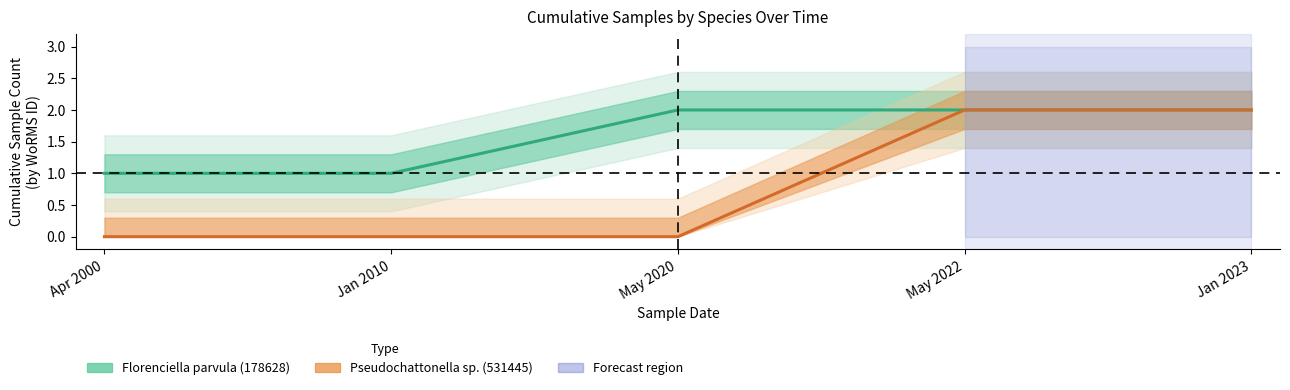

Between Jan 2010 and May 2020, which is larger?

May 2020